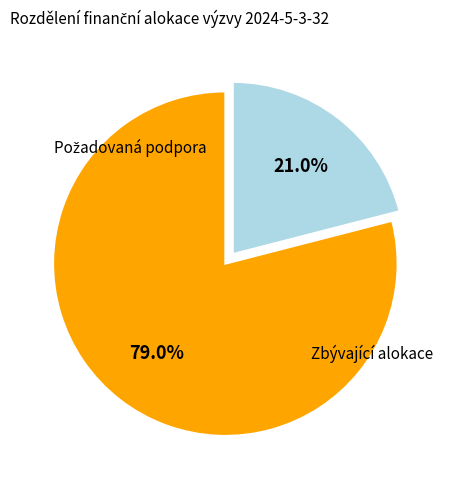

Is there any slice that represents more than half of the pie?

Yes